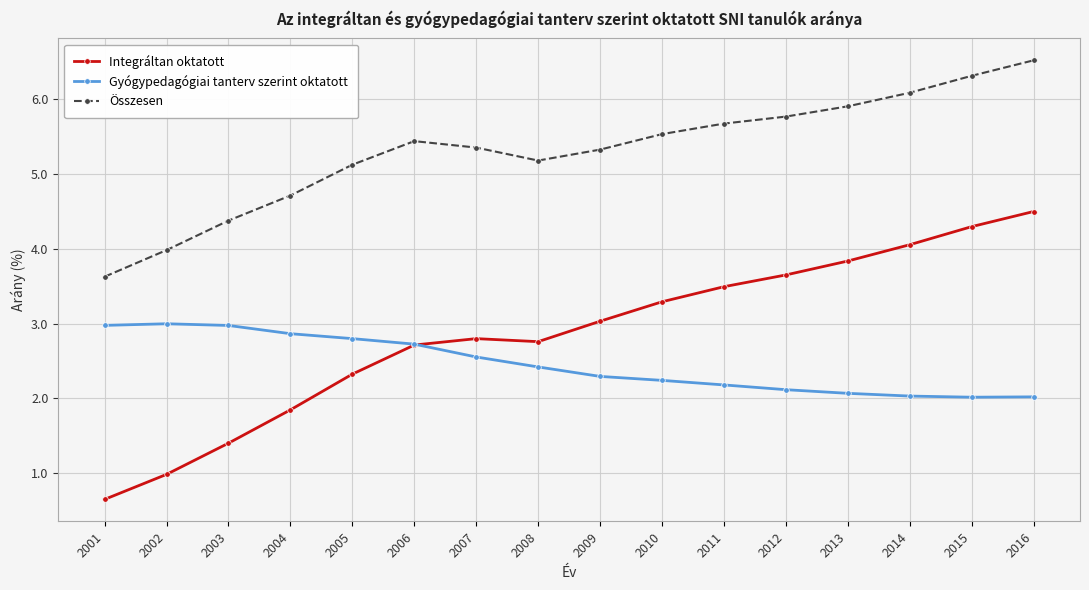

Where is Összesen nearest to the value 5?

2005